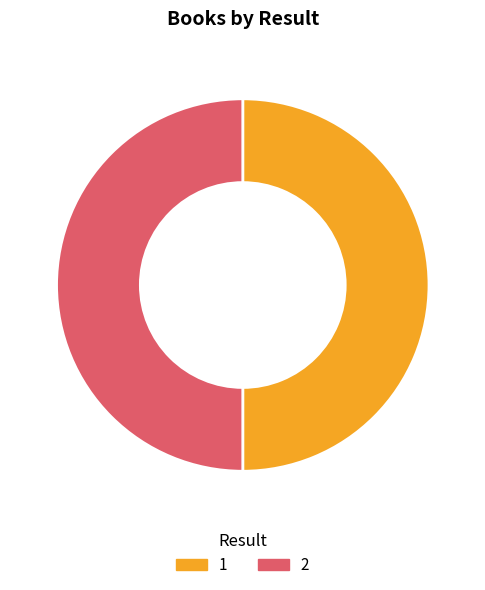

True or false: 1 accounts for 61% of the total.

False